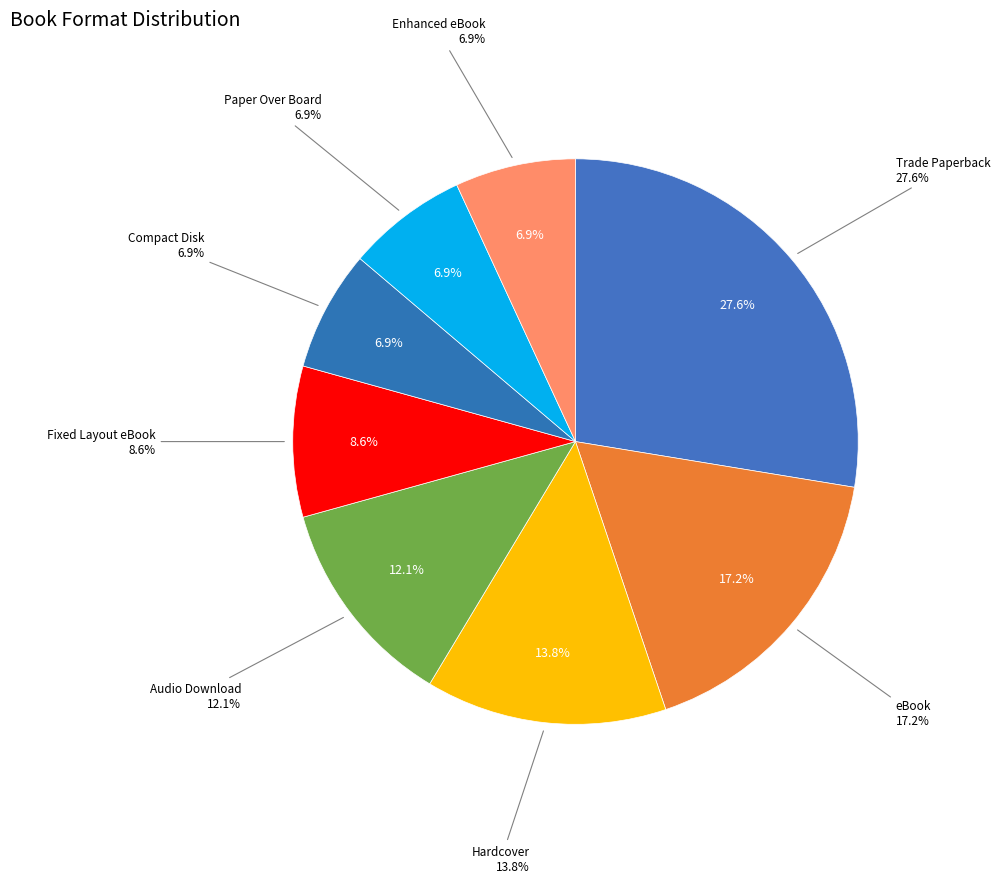

How many segments does this pie chart have?

8